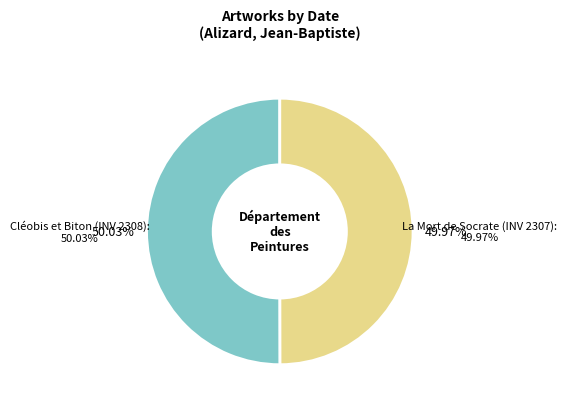

To the nearest percent, what is the average slice percentage?

50%